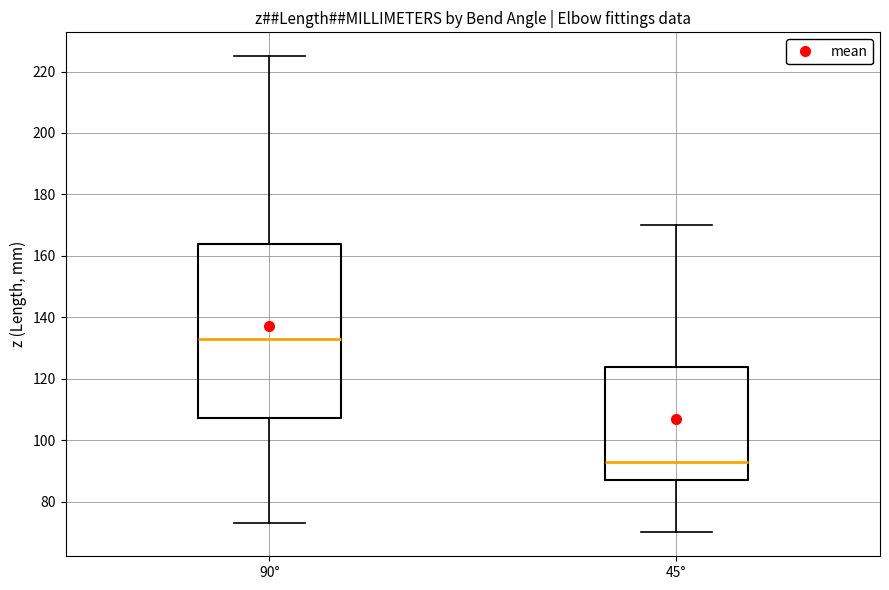

Comparing the boxes themselves (not the whiskers), which one is the tallest?

90°